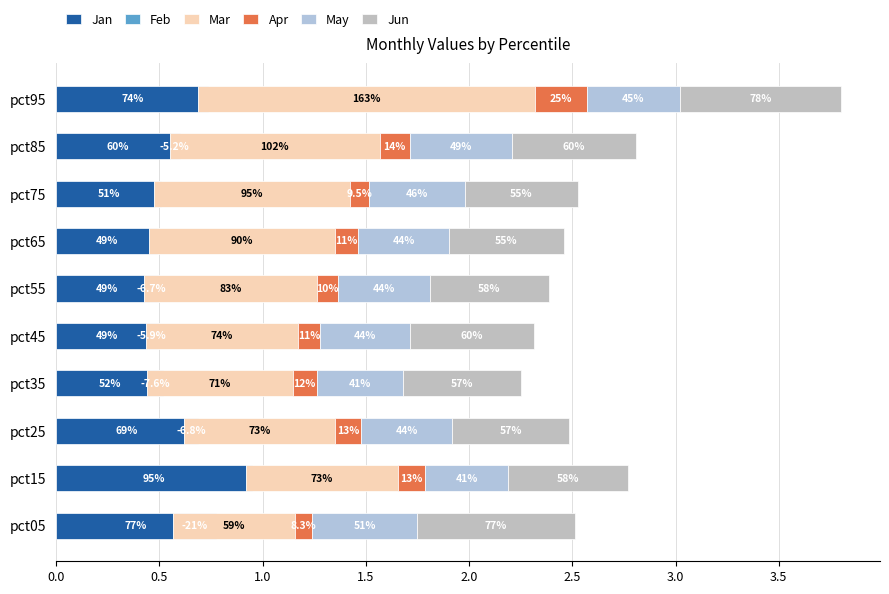

What is the difference between the second highest and minimum values in the May series?

0.1